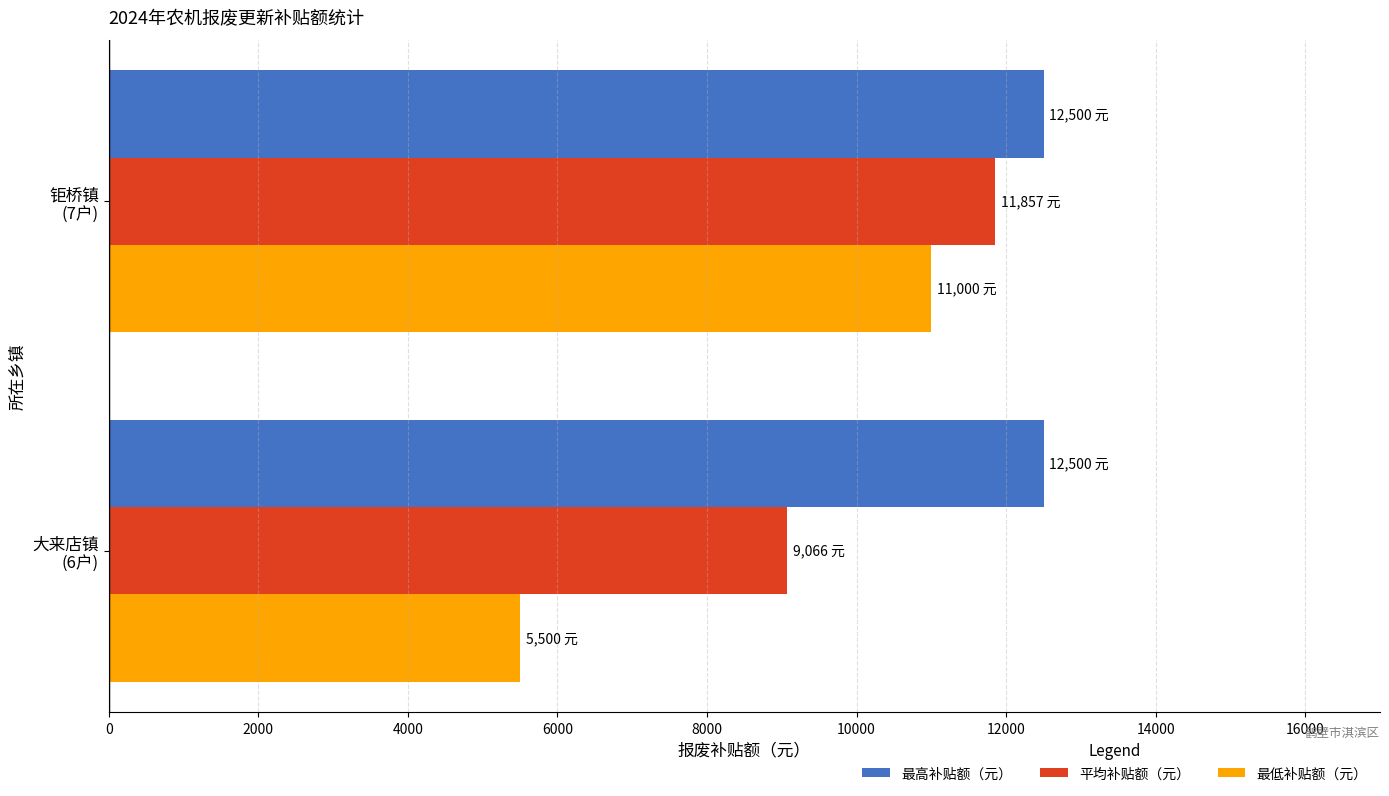

Which series has the largest total across all categories?

最高补贴额（元）